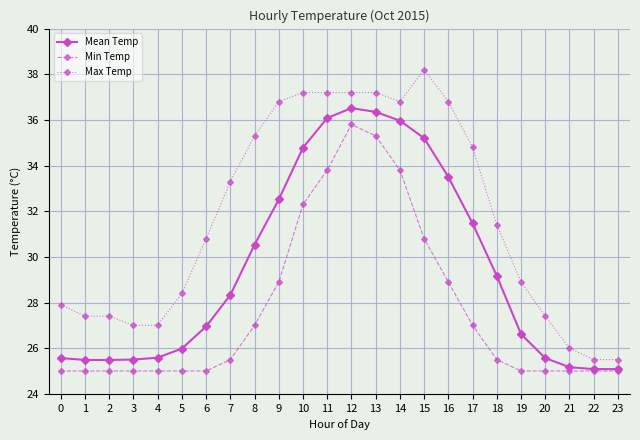

The value of Max Temp at 15 is 38.2. True or false?

True